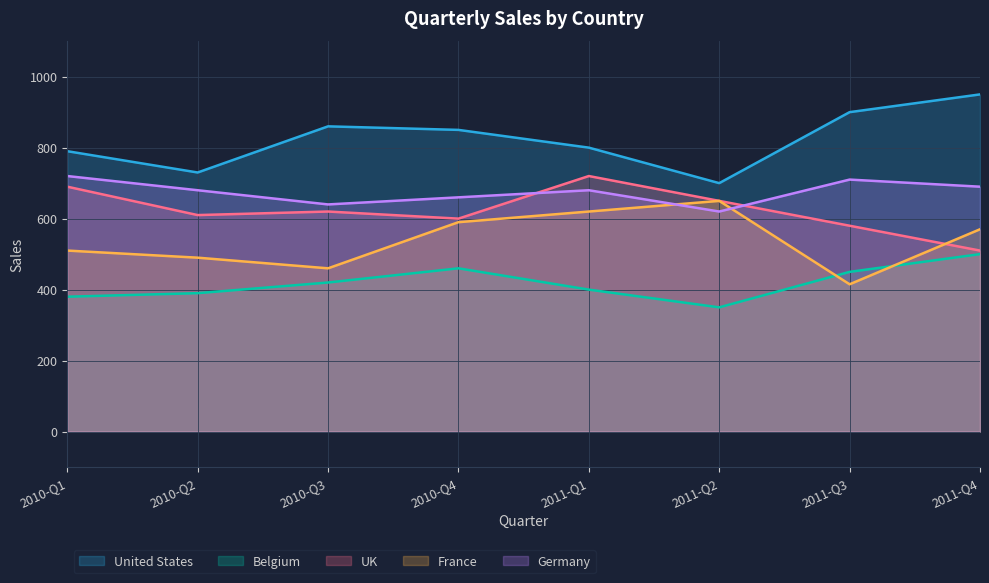

What is the greatest value displayed?

950